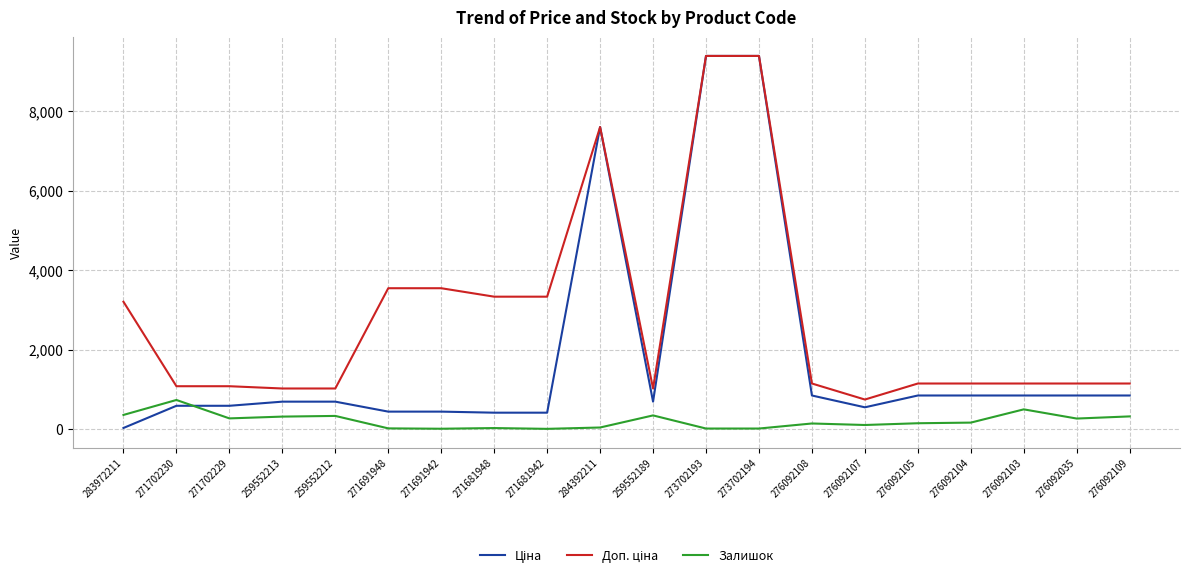

What is the difference between the highest and lowest values at 259552189?

676.6